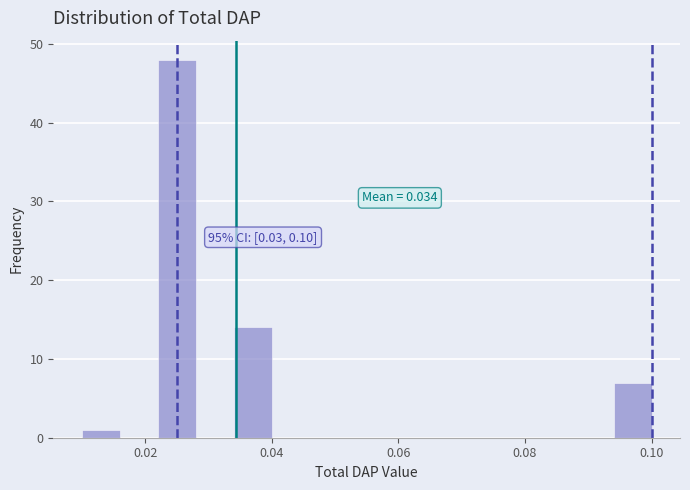

Around what value on the x-axis is the tallest bar? Give the approximate position of its centre, as read against the axis.

0.026